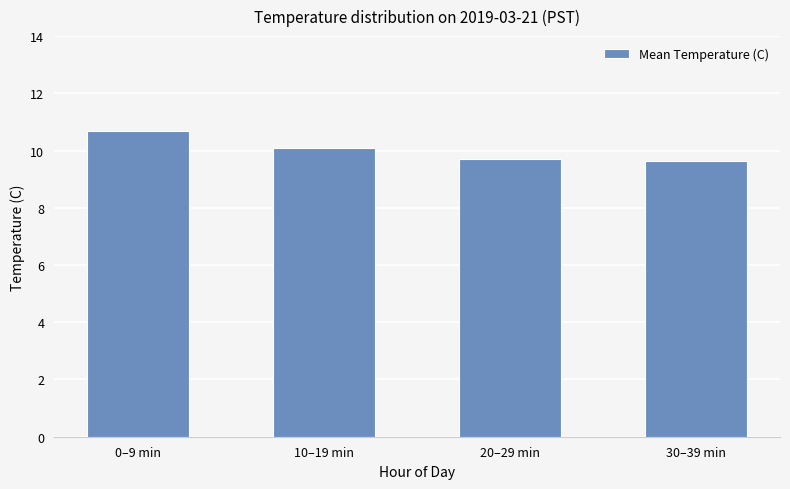

What is the ratio of the value at 30–39 min to the value at 0–9 min?

0.9